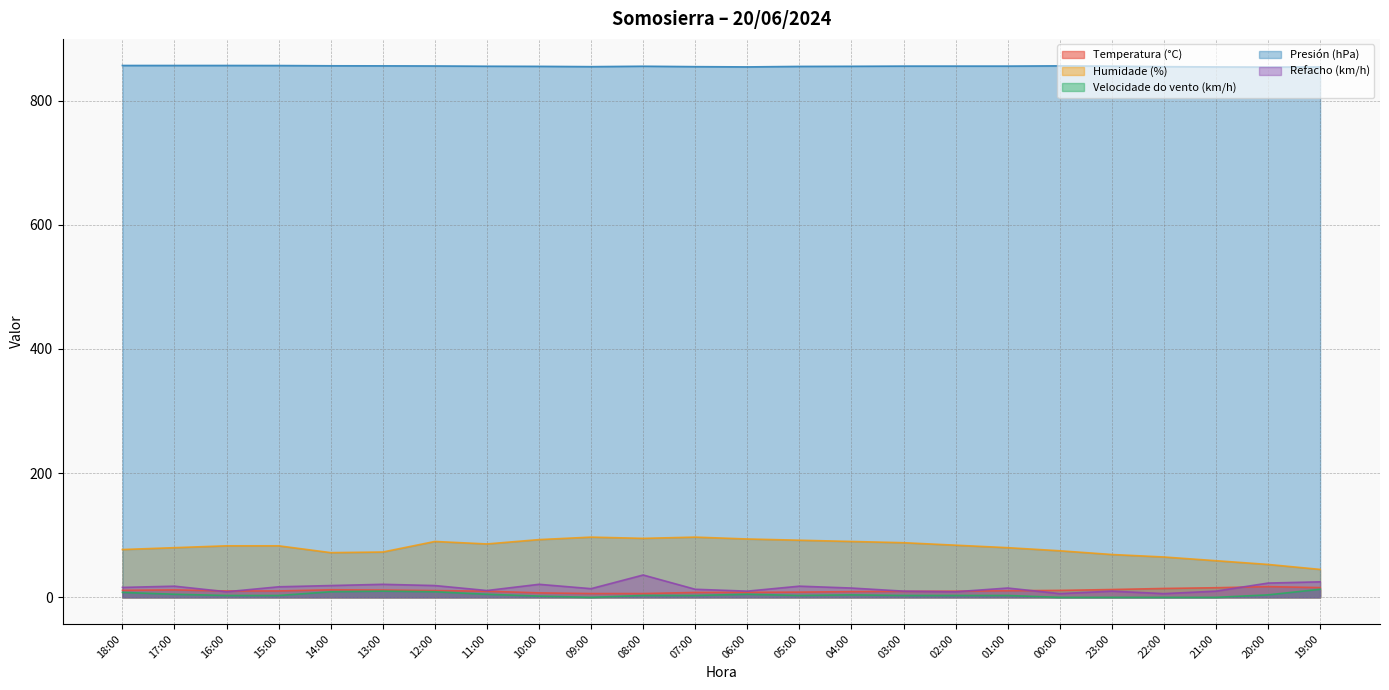

What is the difference between the maximum and minimum values in the Temperatura (°C) series?

11.2